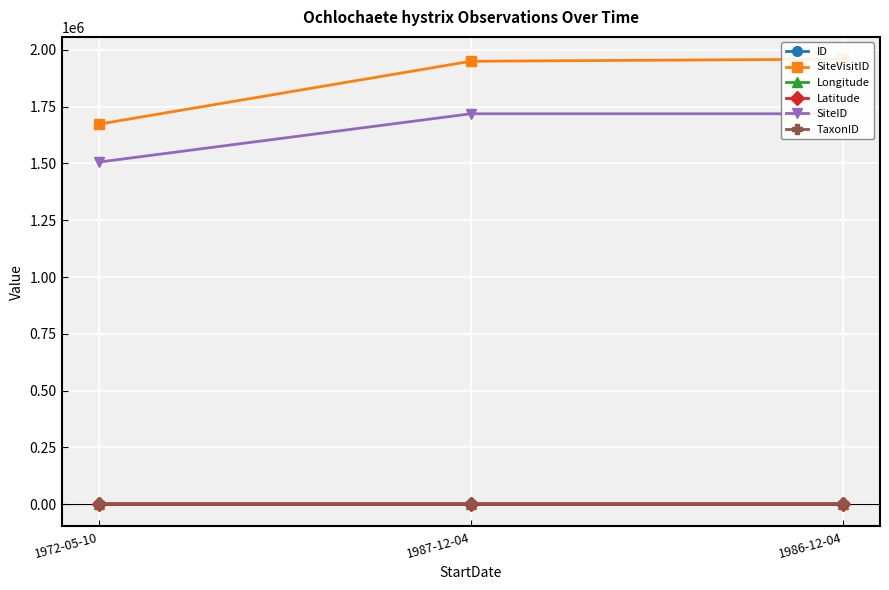

Which series has the largest range (max minus min)?

SiteVisitID